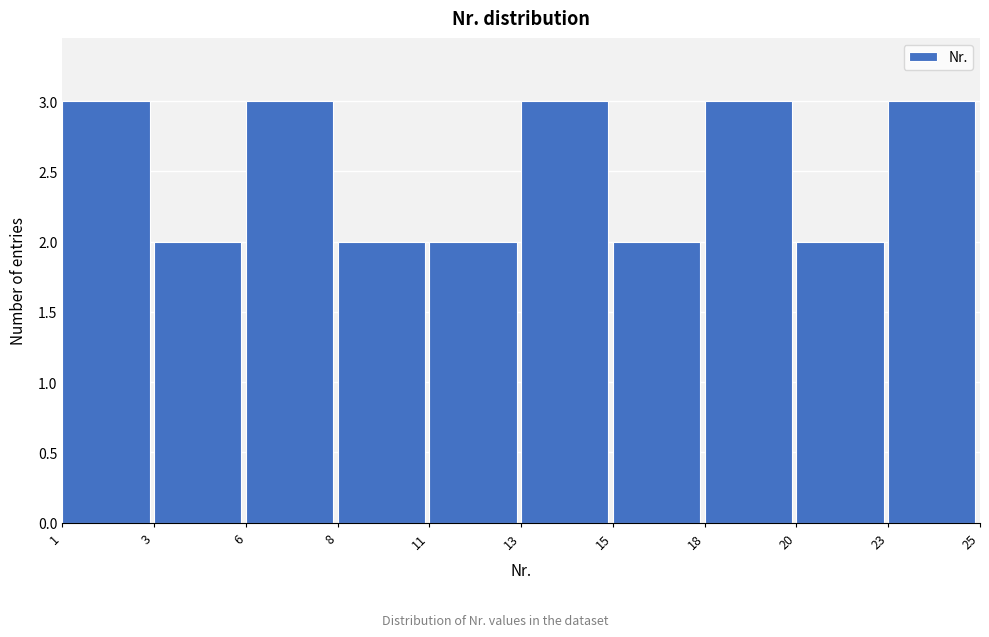

Reading left to right, transcribe all the data shown in this chart.

3	2	3	2	2	3	2	3	2	3